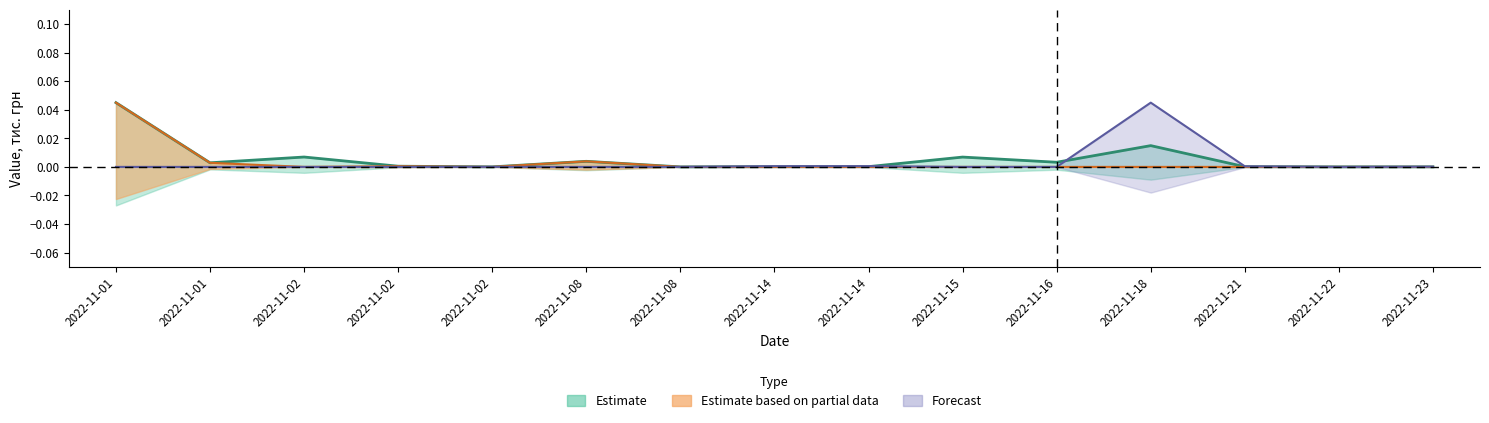

The Товари_planned series shows 0.0 at 2022-11-21. True or false?

False